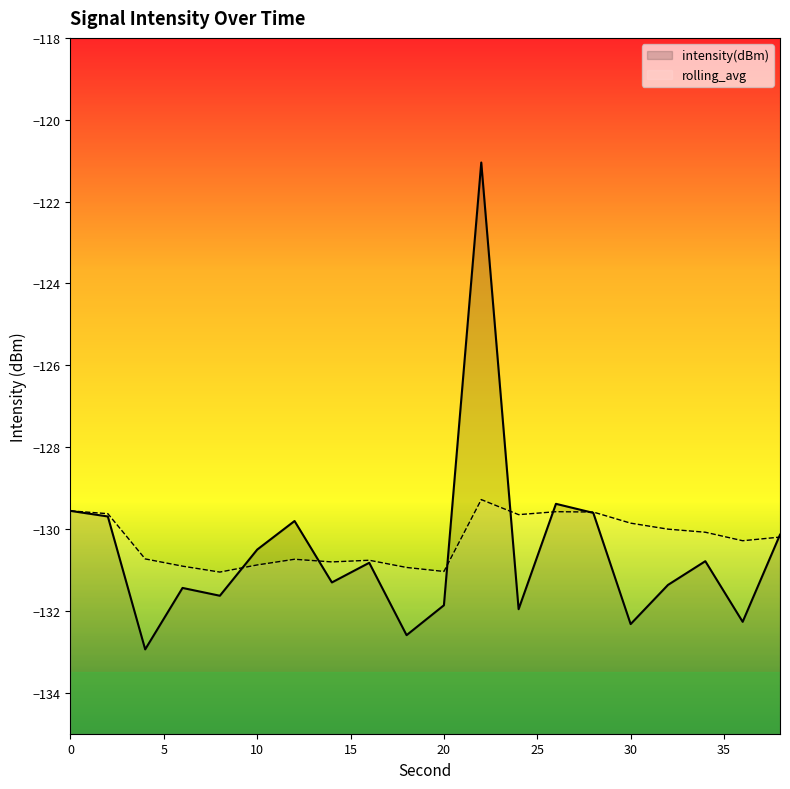

At which category is the sum across all series the highest?

22